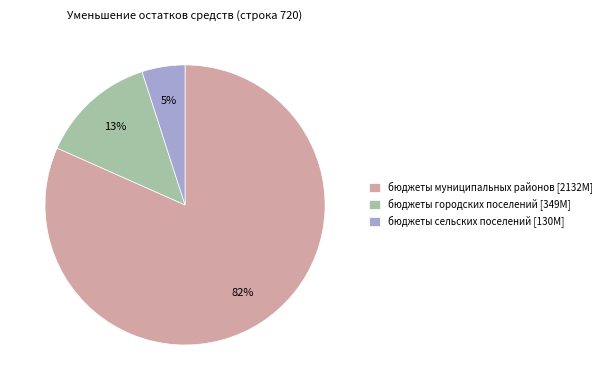

Approximately how many times larger is the value at бюджеты сельских поселений compared to бюджеты муниципальных районов?

0.1